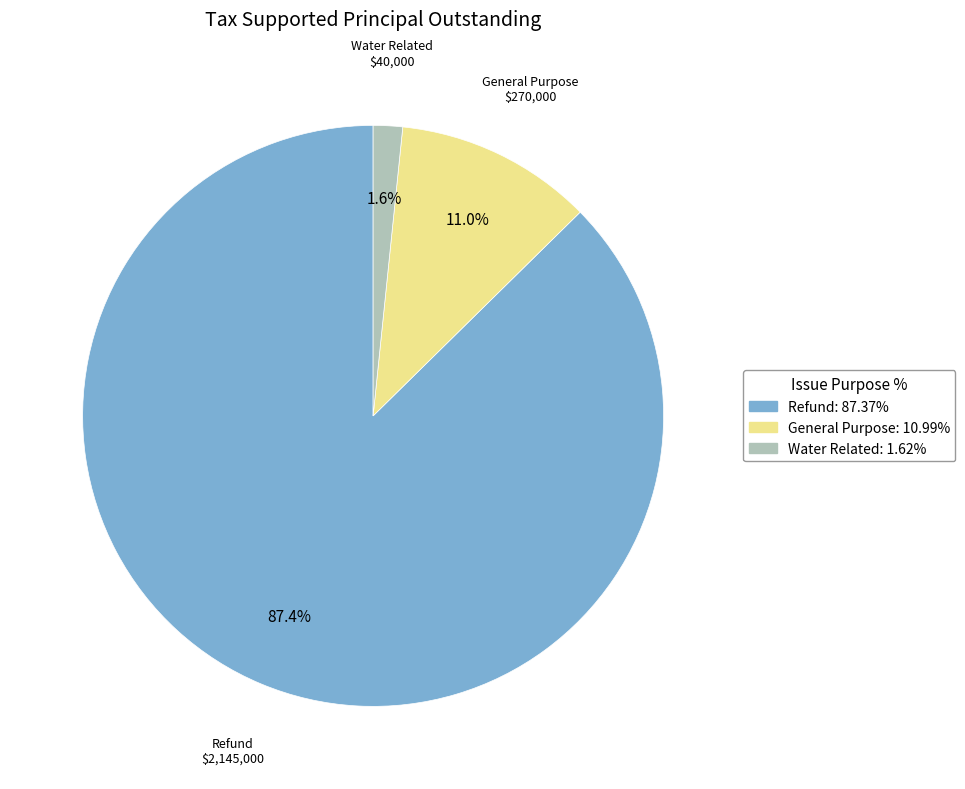

Count the number of slices in the pie.

3